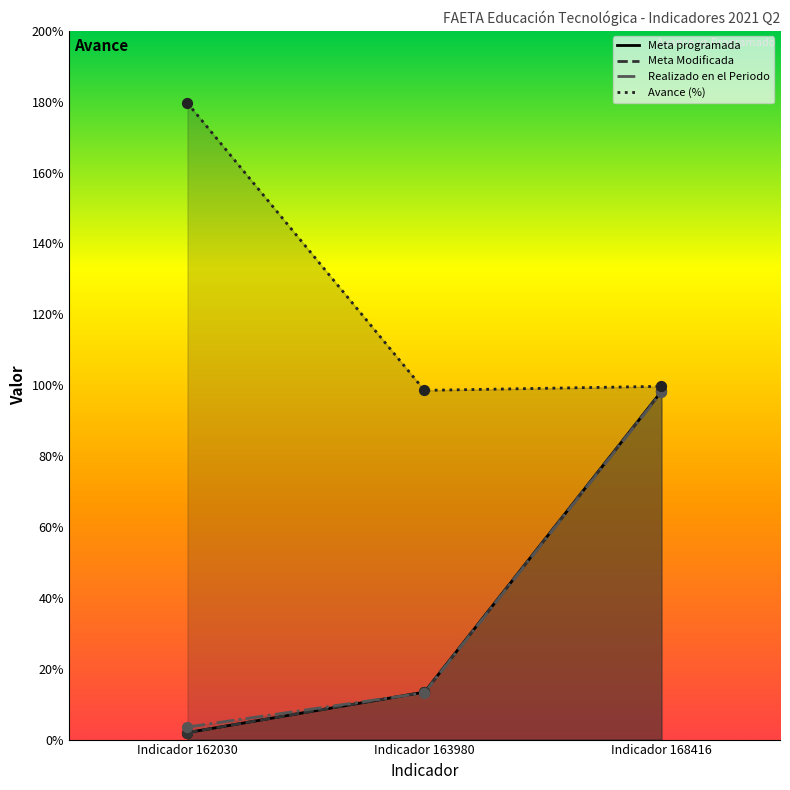

At which category is the sum across all series the highest?

Indicador 168416